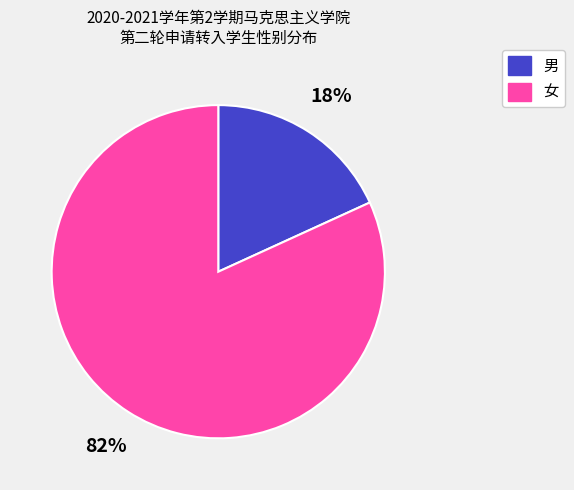

What is the smallest slice in the pie chart?

男